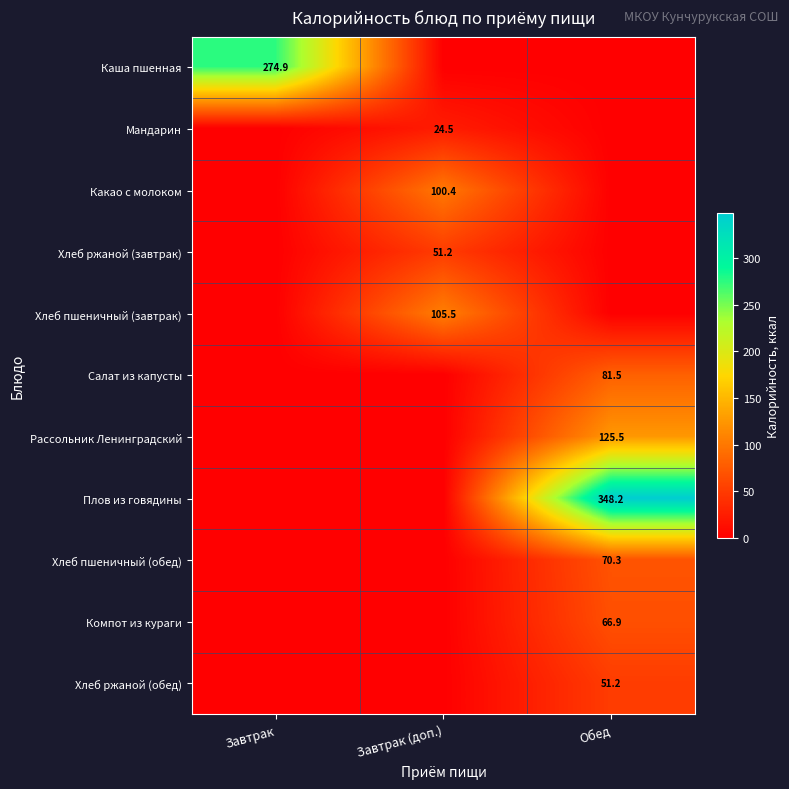

True or false: Компот из кураги has a value of 42.5 at Обед.

False